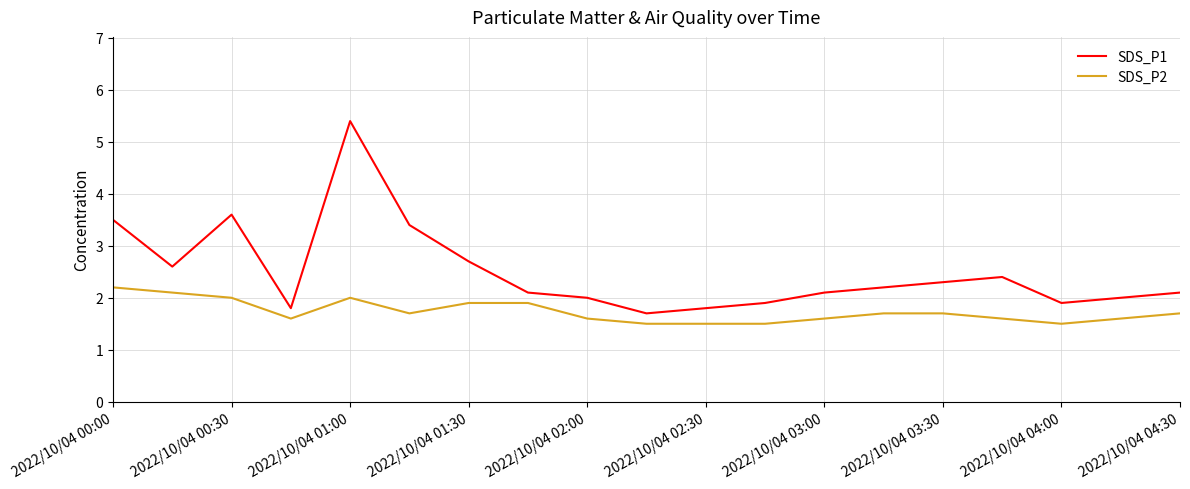

What is the smallest value displayed?

1.5